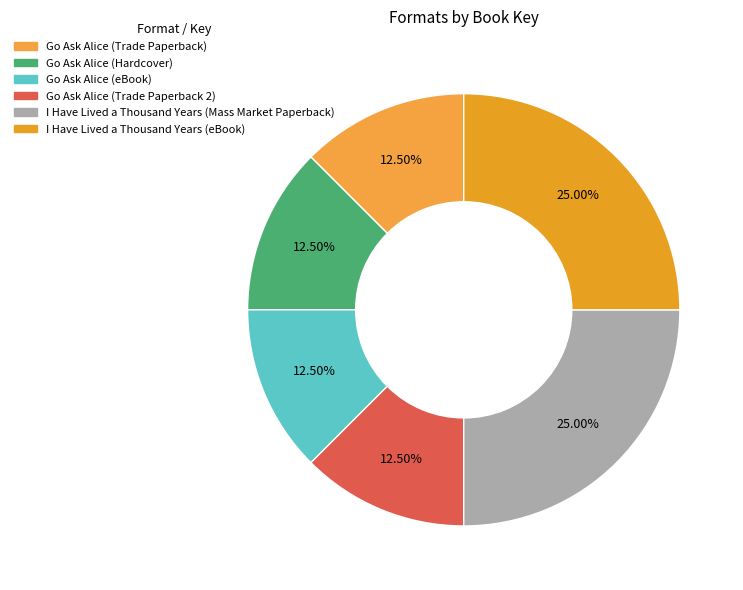

Combined, do I Have Lived a Thousand Years (Mass Market Paperback) and Go Ask Alice (Hardcover) account for over 50%?

No